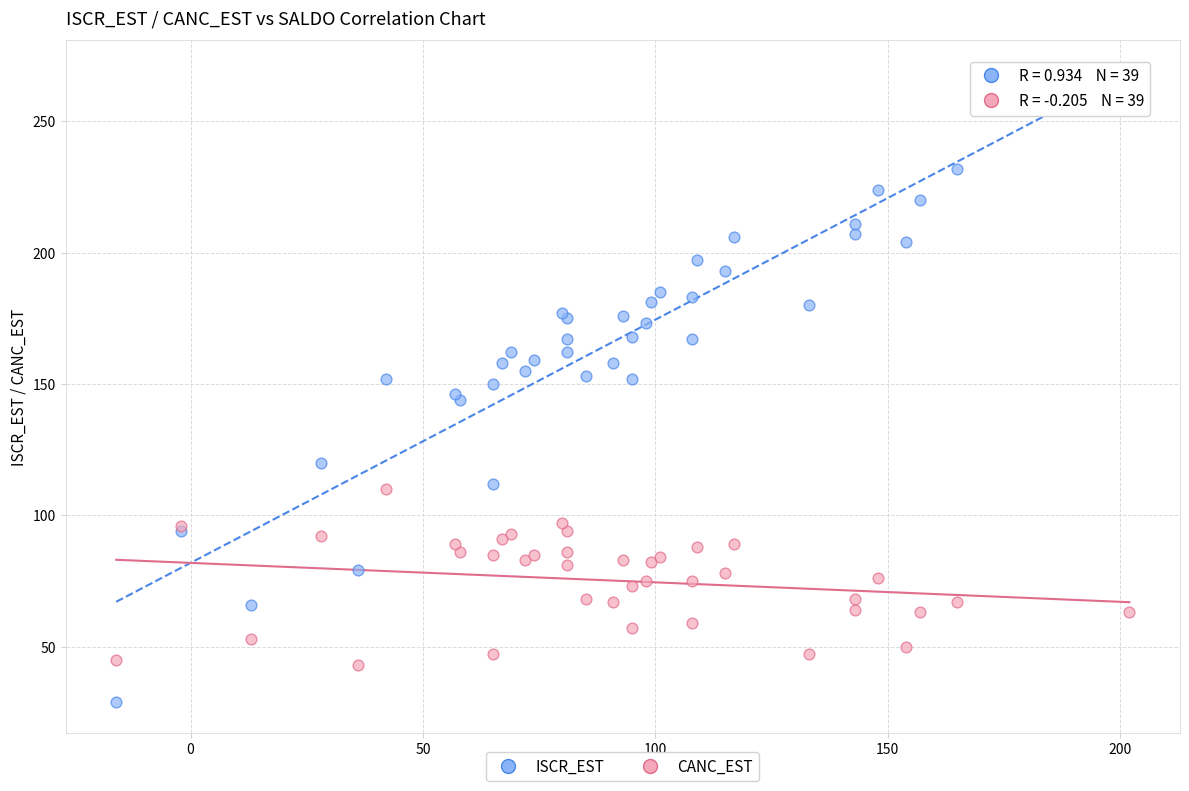

Which series contains the highest Y value?

ISCR_EST